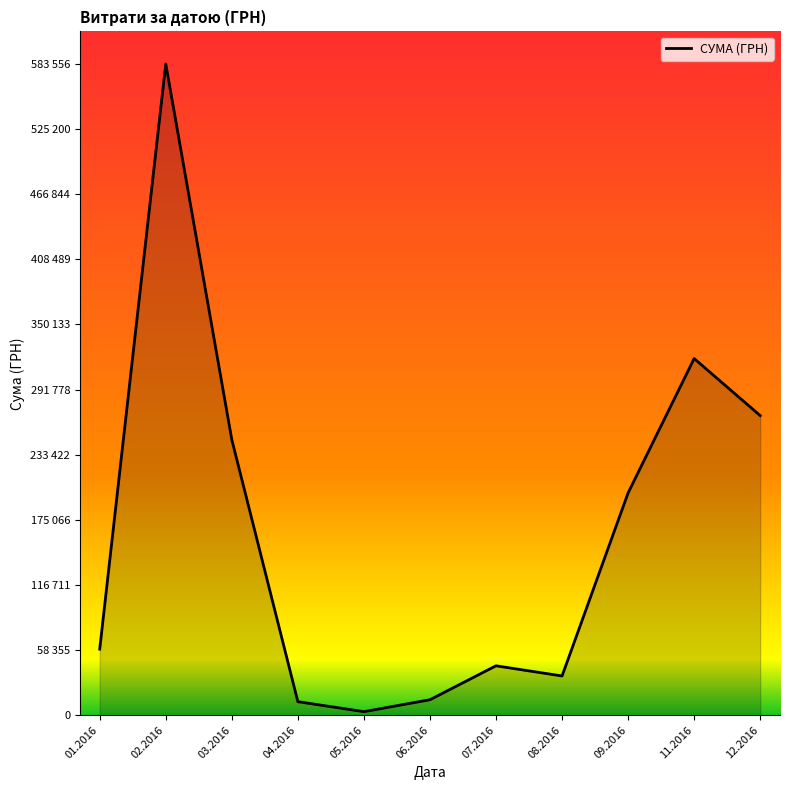

Is this an area chart (filled region under the line)?

Yes